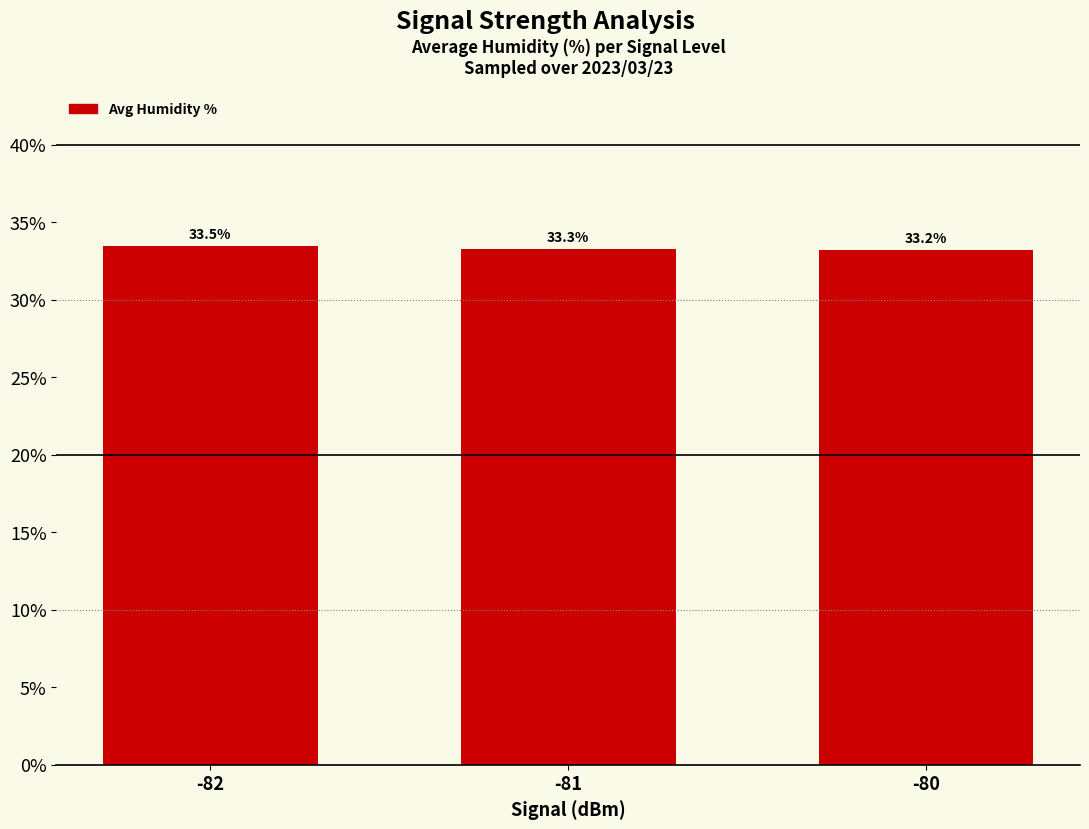

Reading left to right, extract all data points from this chart.

-82=33.5	-81=33.3	-80=33.2